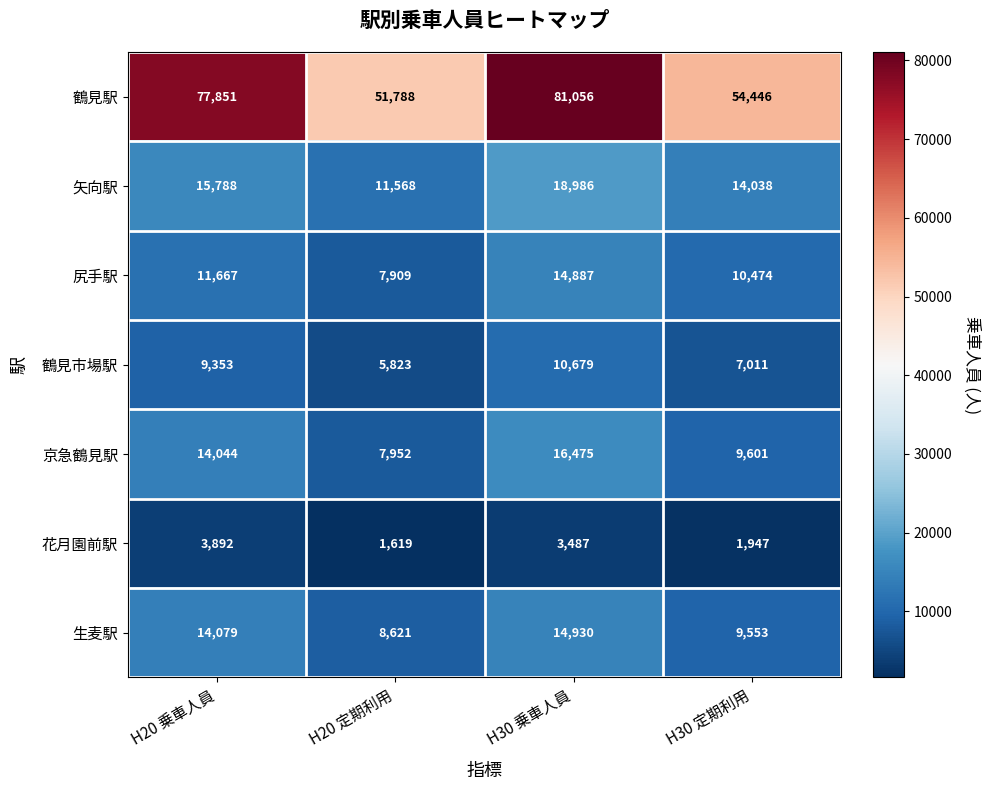

Which series has the widest spread of values?

鶴見駅